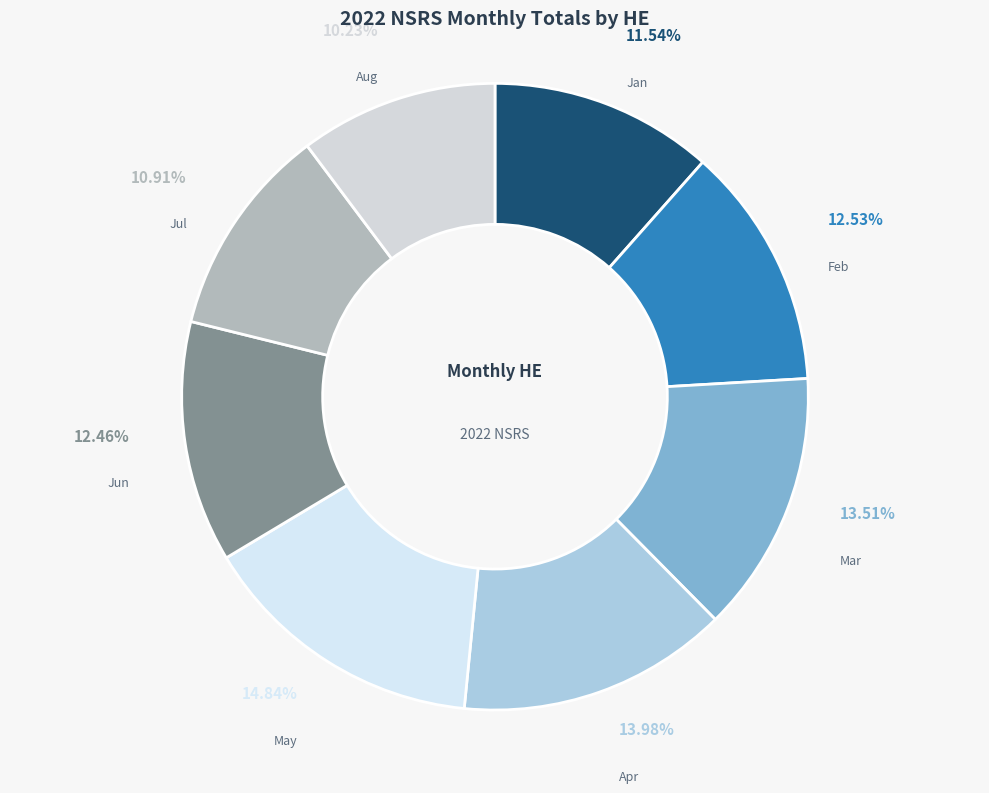

Which category has the biggest portion of the pie?

May